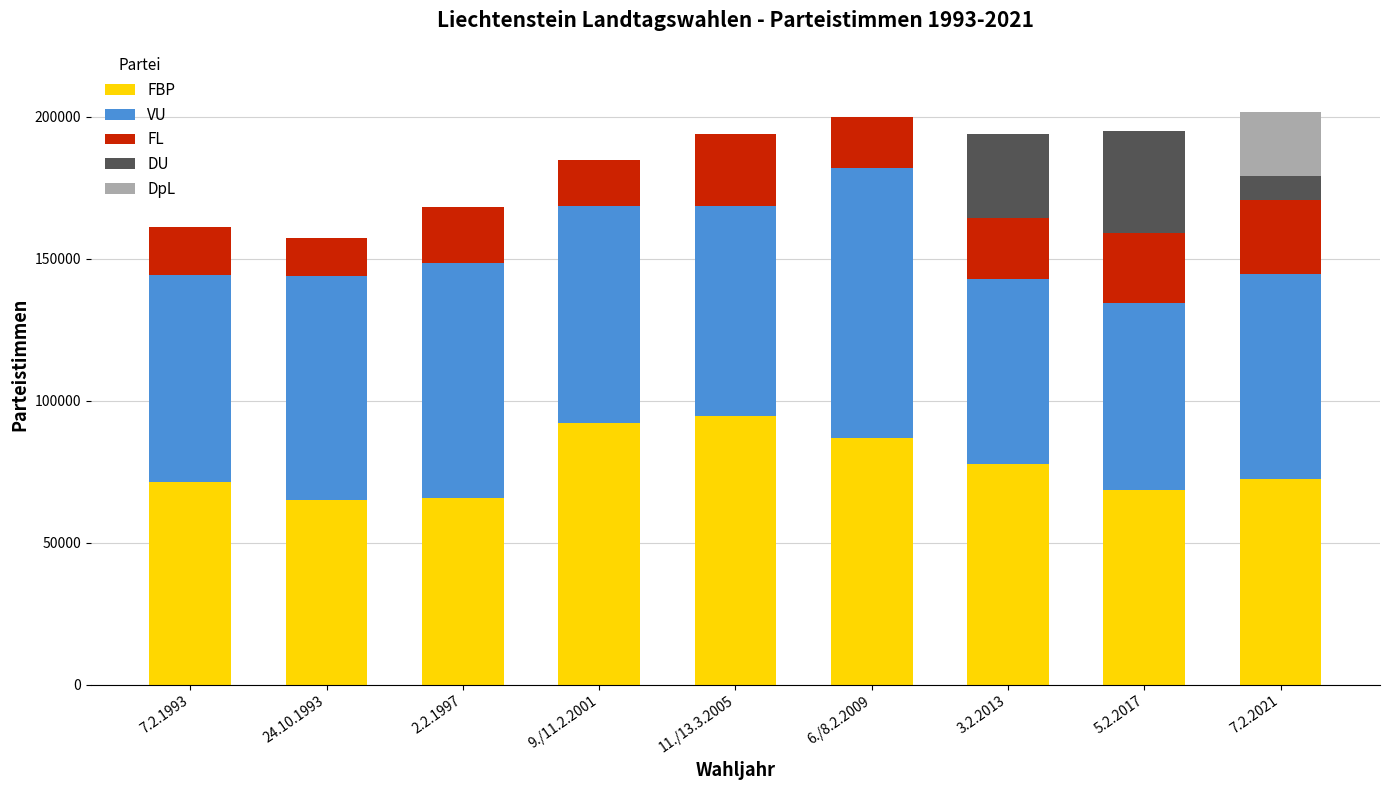

What are all the series names shown in the legend?

FBP, VU, FL, DU, DpL